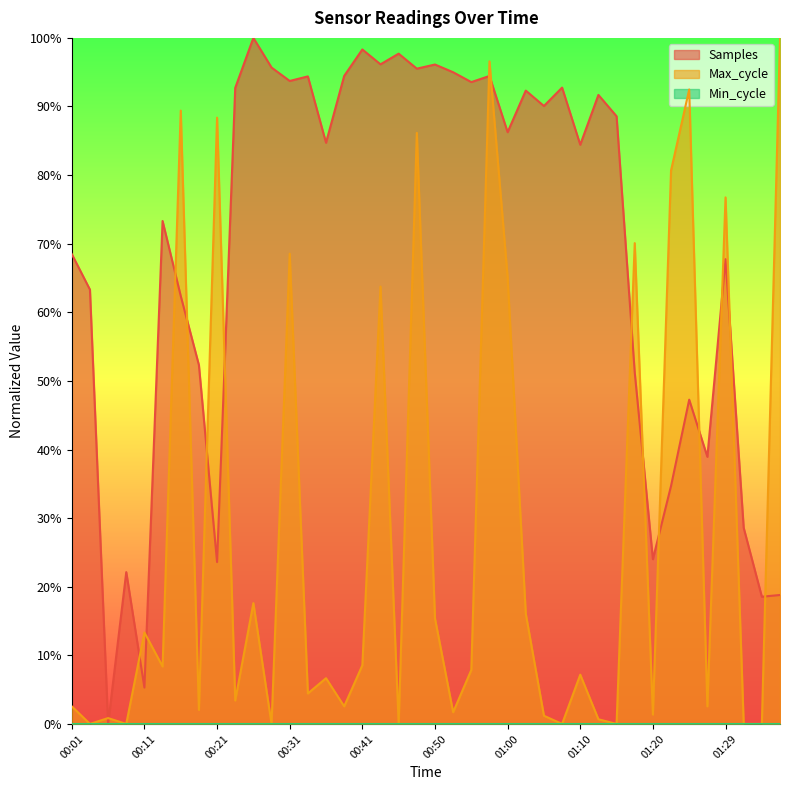

True or false: Samples has a value of 1.6 at 00:53.

False